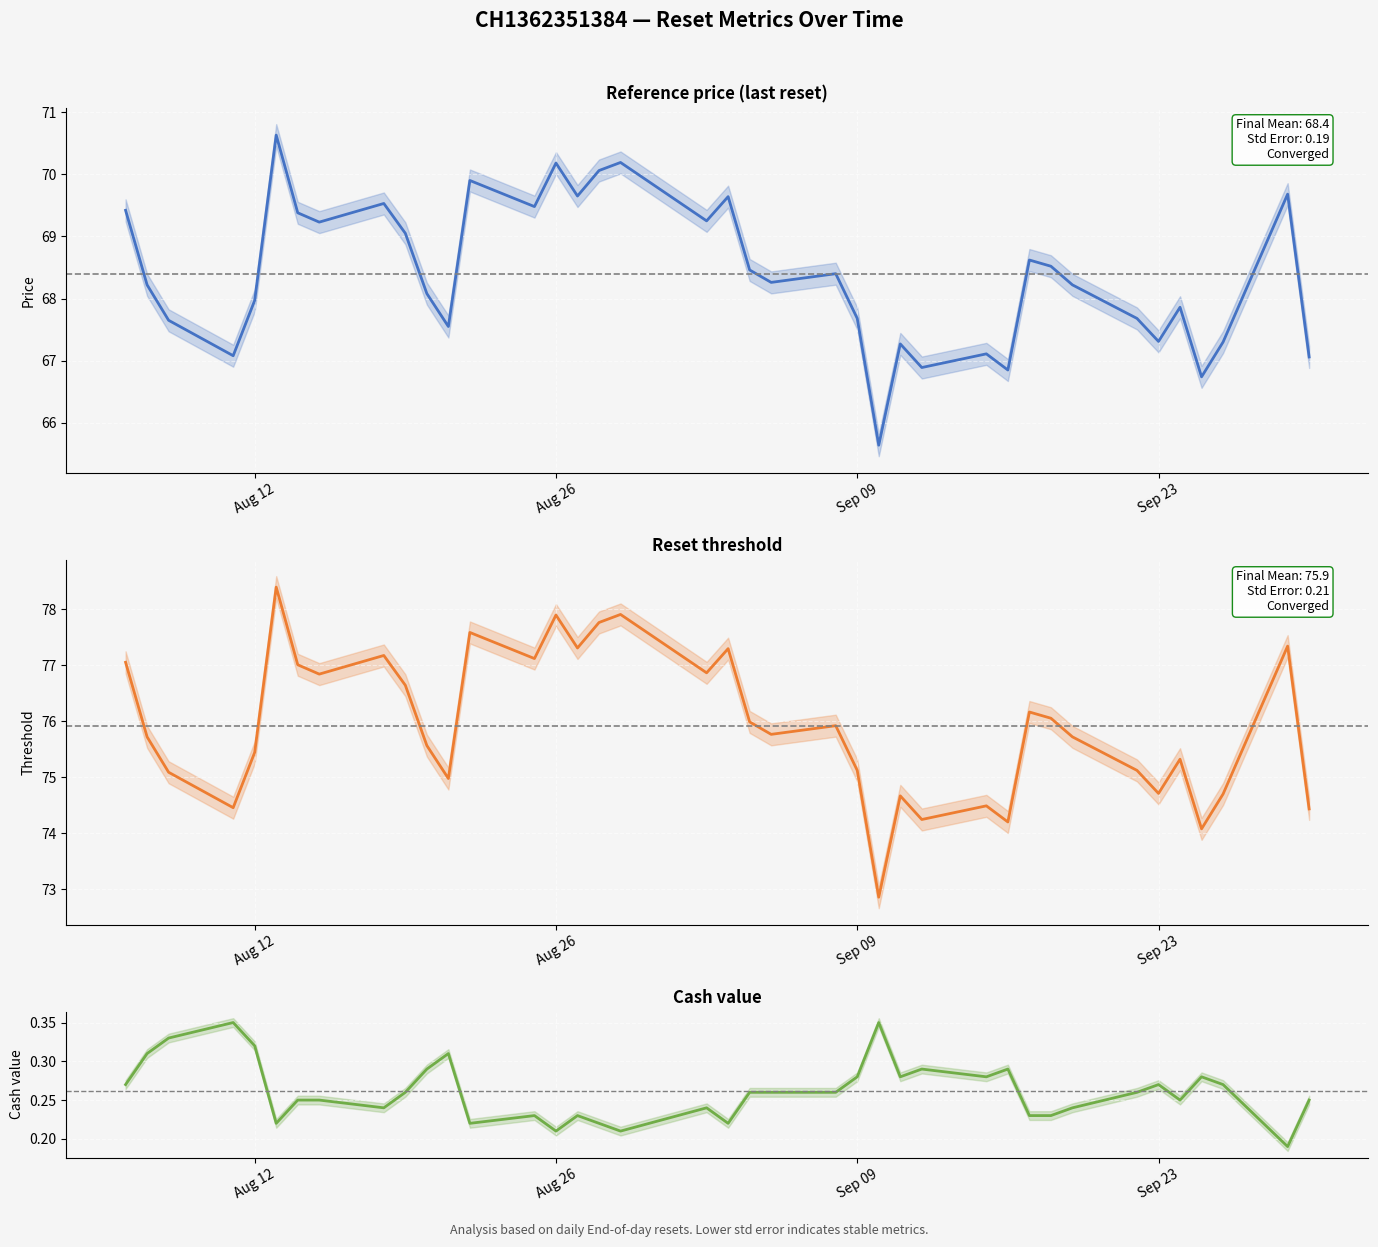

How many lines are shown in the chart?

3